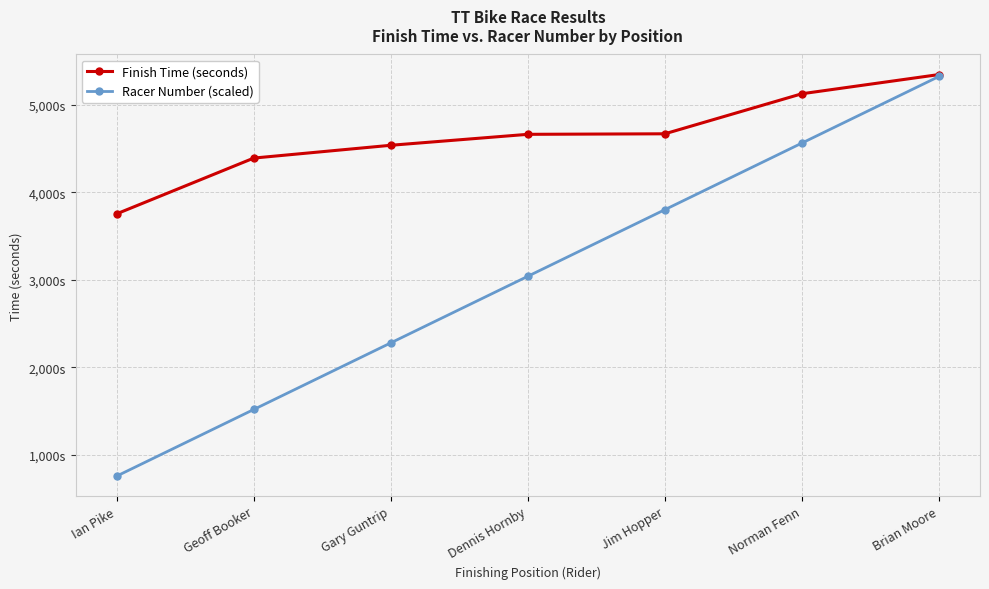

True or false: Finish Time (seconds) and Racer Number (scaled) cross at least once.

False